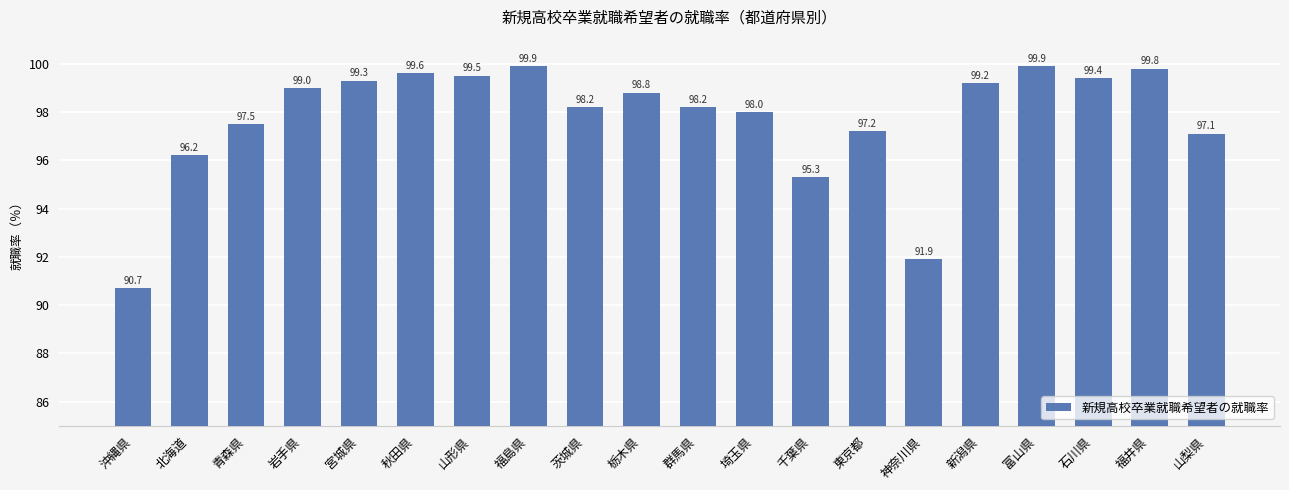

How many bars are there in total?

20